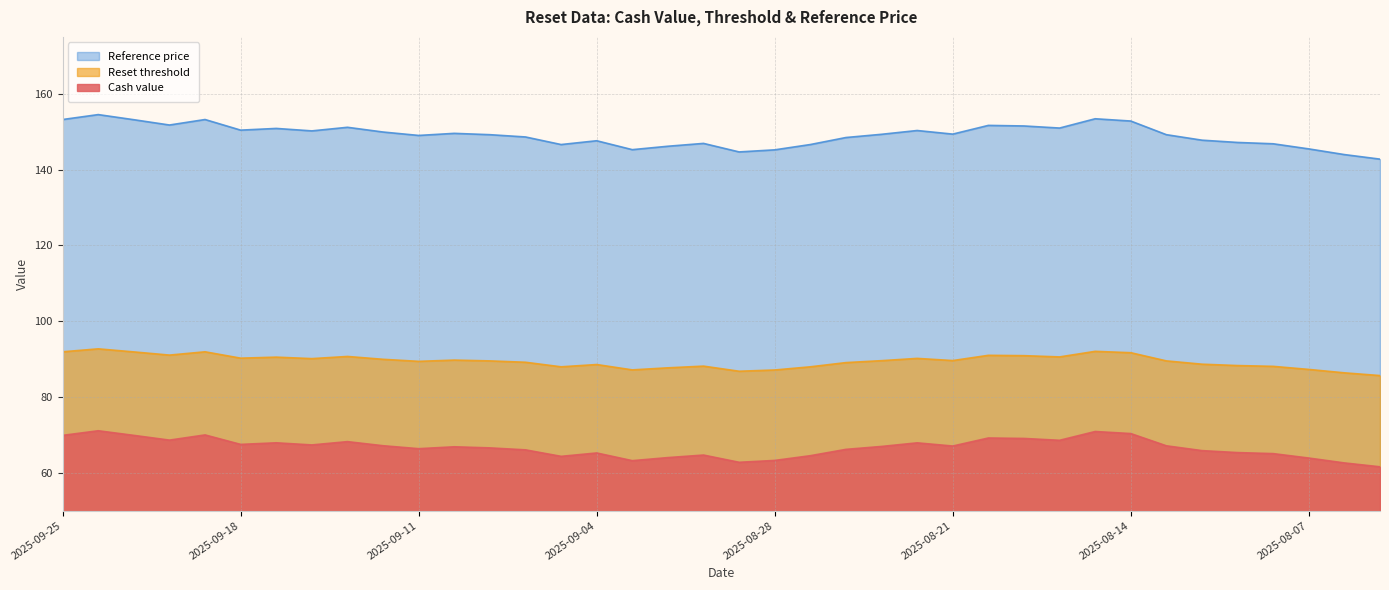

Does the chart have visible grid lines?

Yes